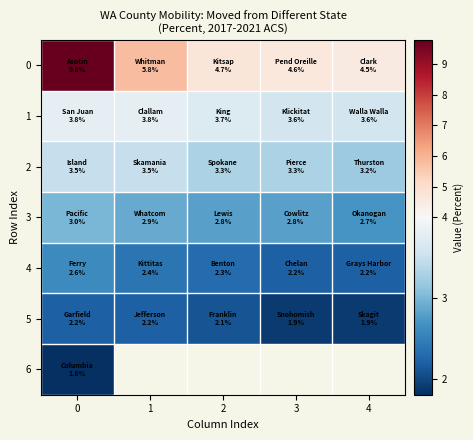

What is the difference between the highest and lowest values at 2?

2.6